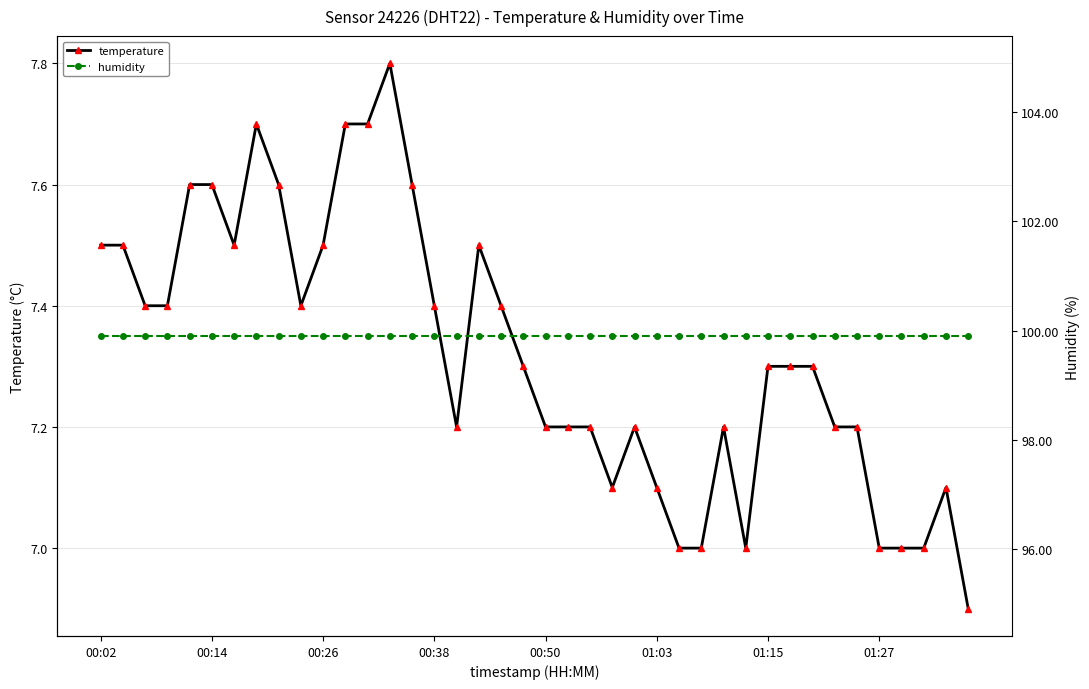

At how many categories does at least one series exceed 74?

40